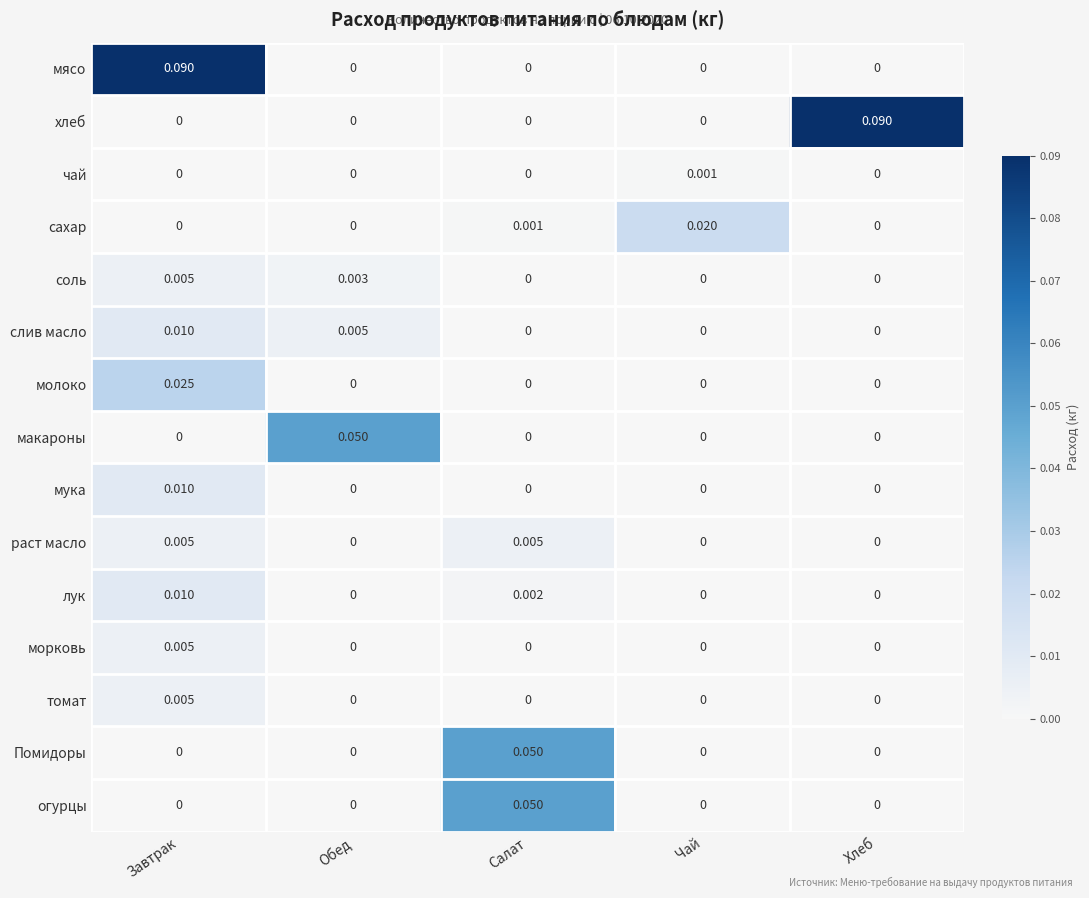

Is the value of сахар at Завтрак greater than the value of томат at Завтрак?

No